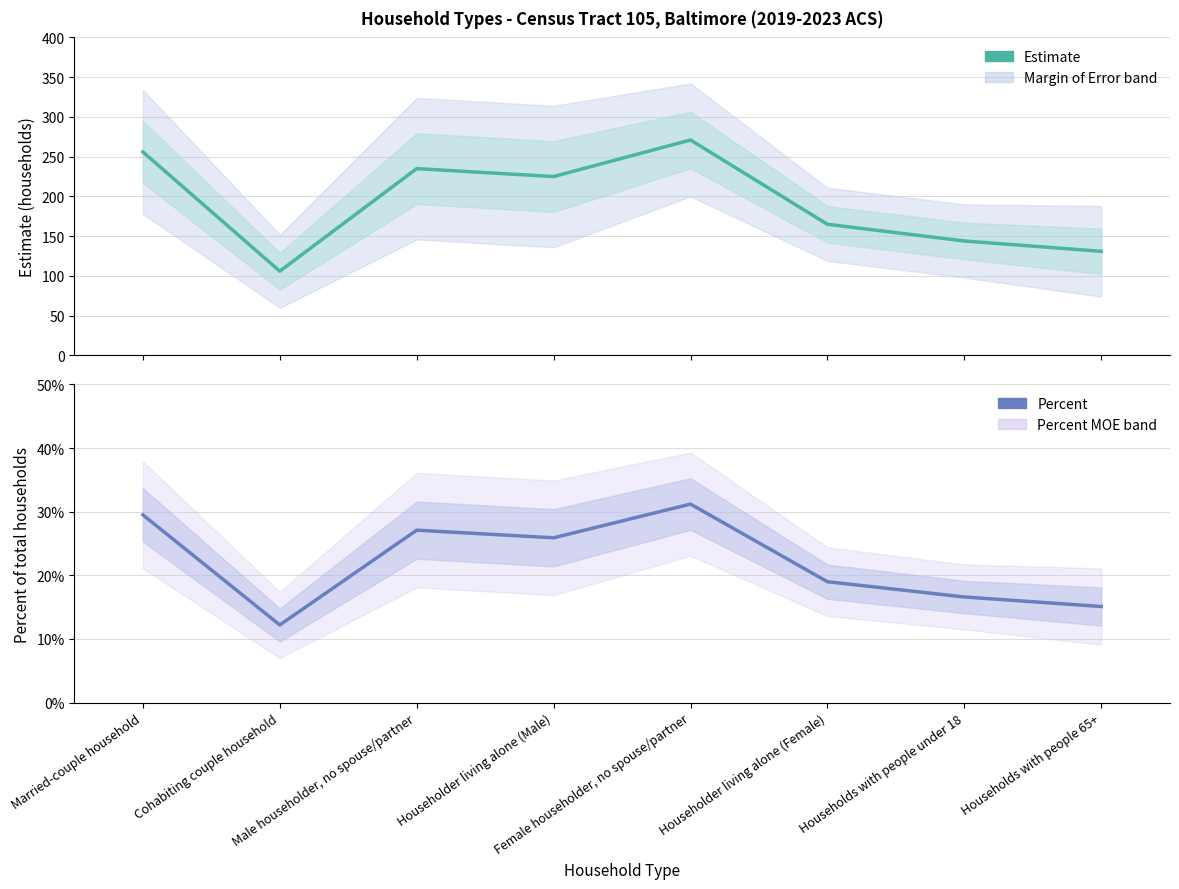

At which label does Estimate reach its peak?

Female householder, no spouse/partner